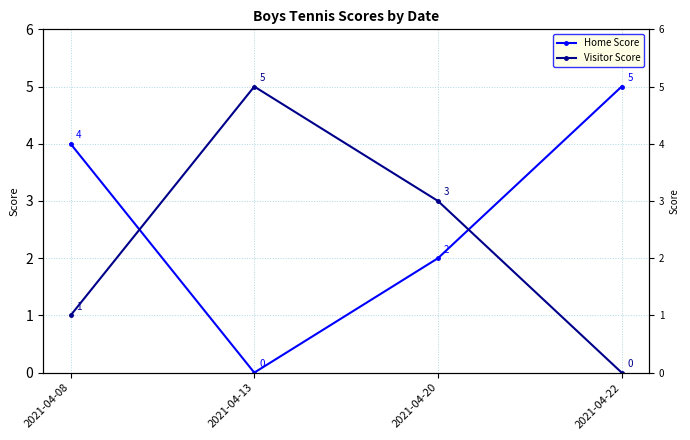

After their last crossing, which series has the higher values: Visitor Score or Home Score?

Home Score